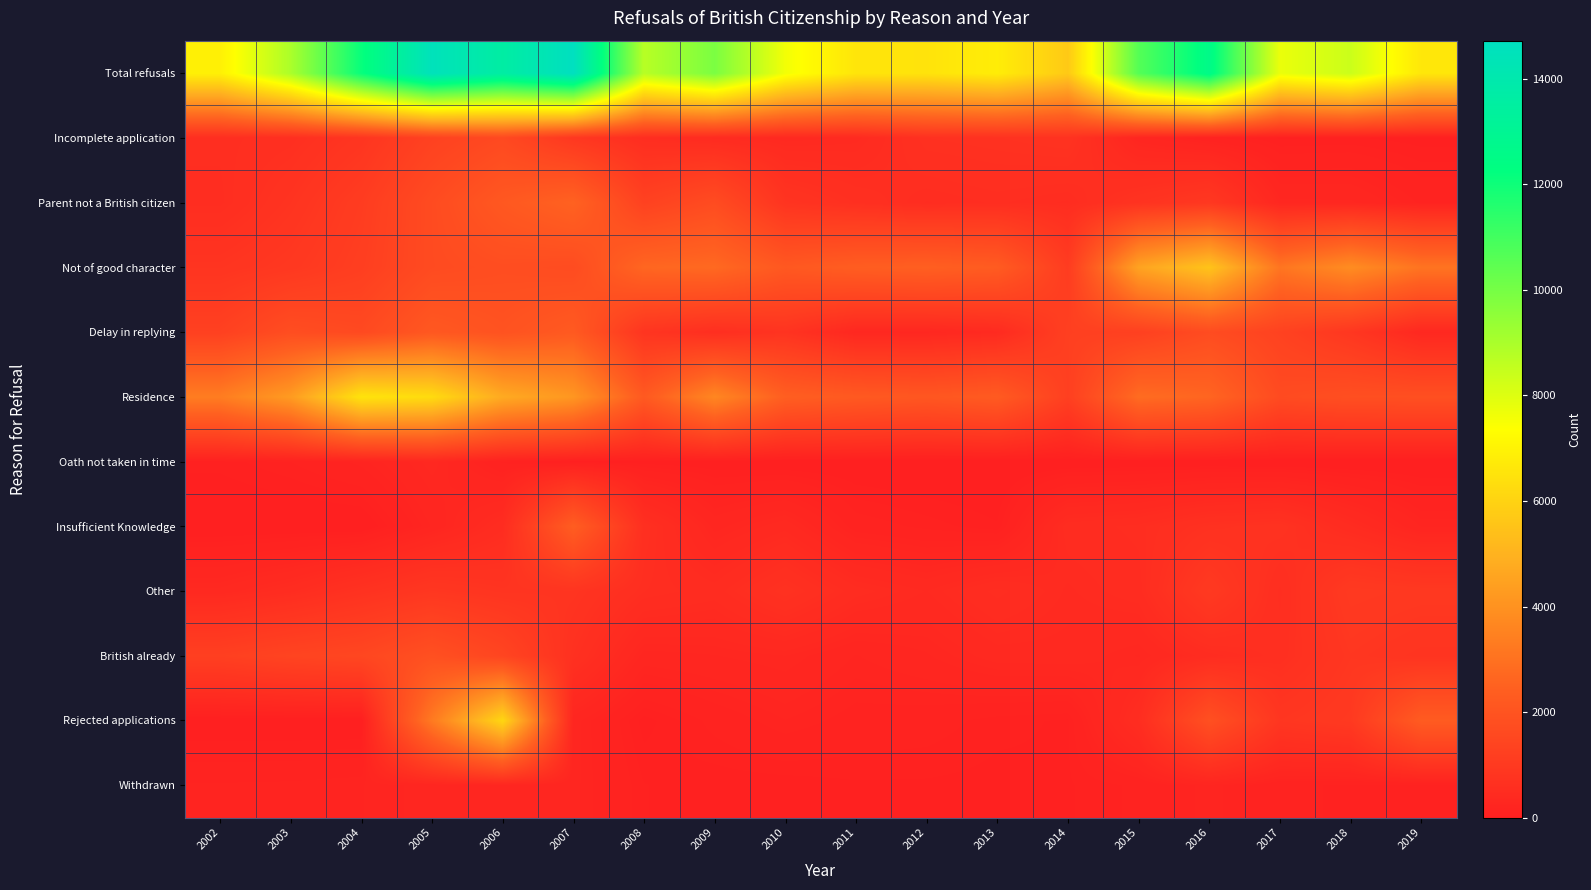

What is the spread (max minus min) of values at 2016?

12583